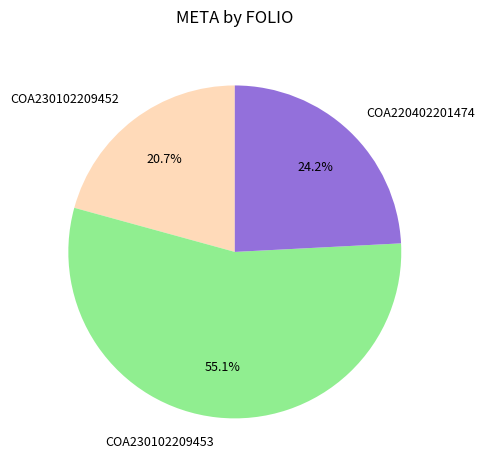

Combined, do COA230102209453 and COA230102209452 account for over 50%?

Yes